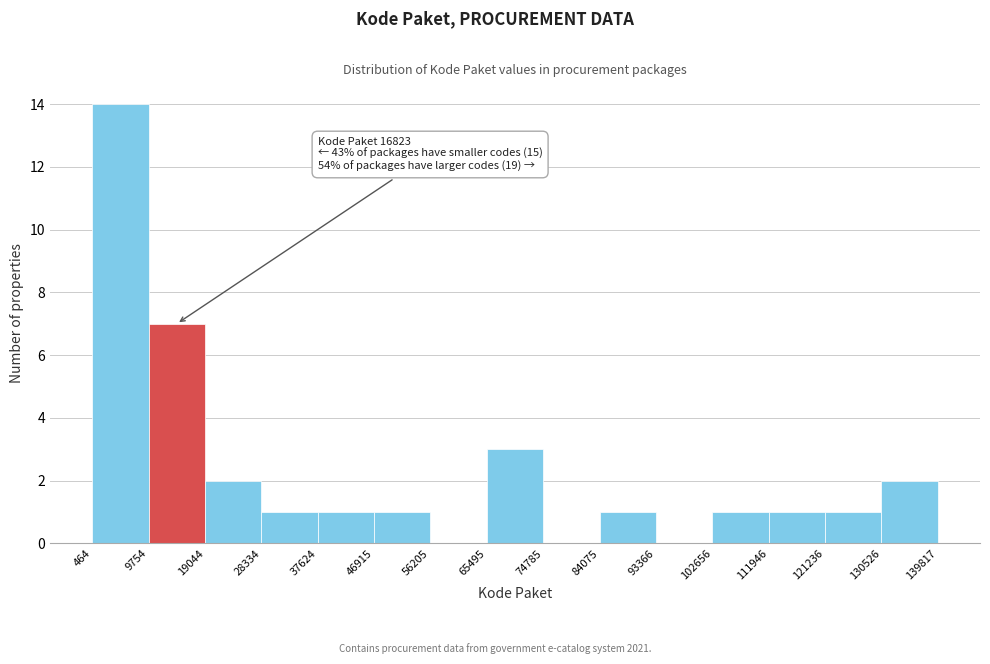

Which range on the x-axis has the tallest bar?

464 to 9754